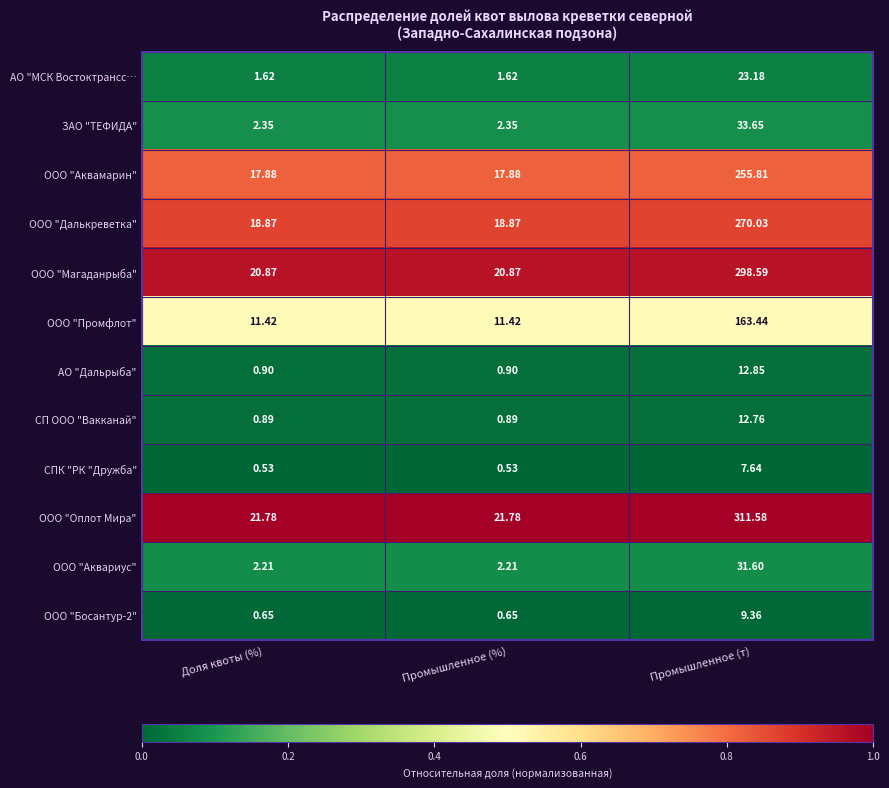

Which series has the widest spread of values?

ООО "Оплот Мира"